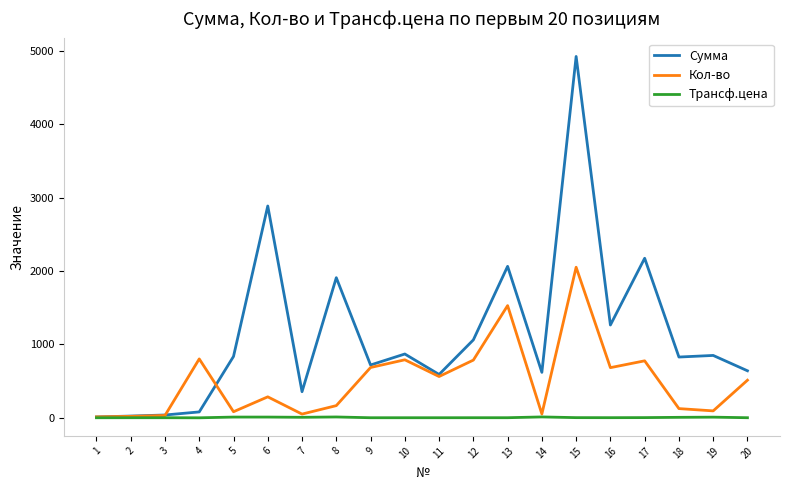

List the series in order of their peak value, highest first.

Сумма, Кол-во, Трансф.цена